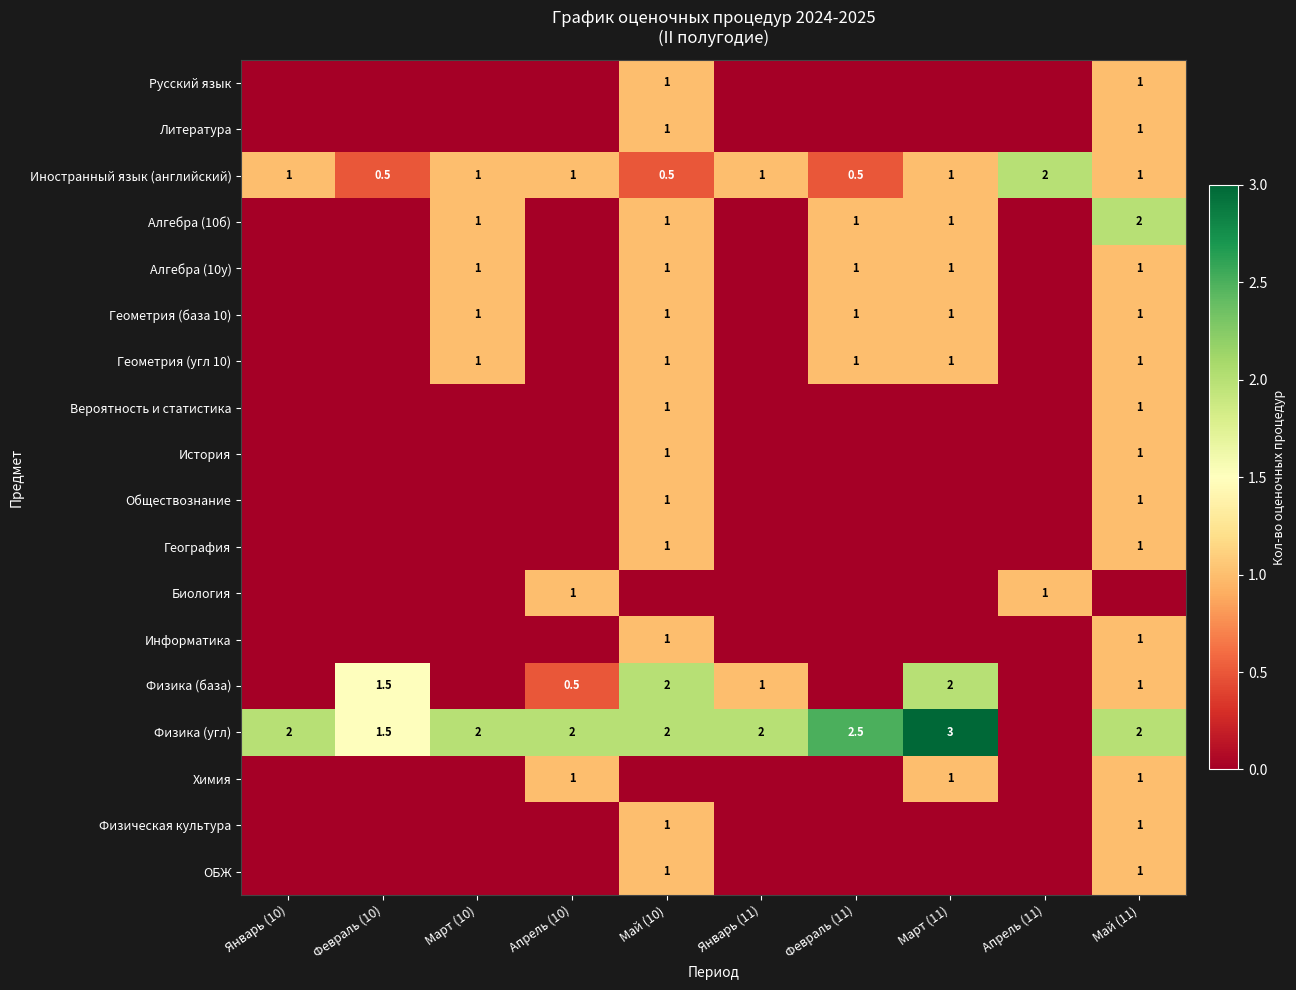

Is the value of Литература at Май (10) greater than the value of Иностранный язык (английский) at Апрель (11)?

No